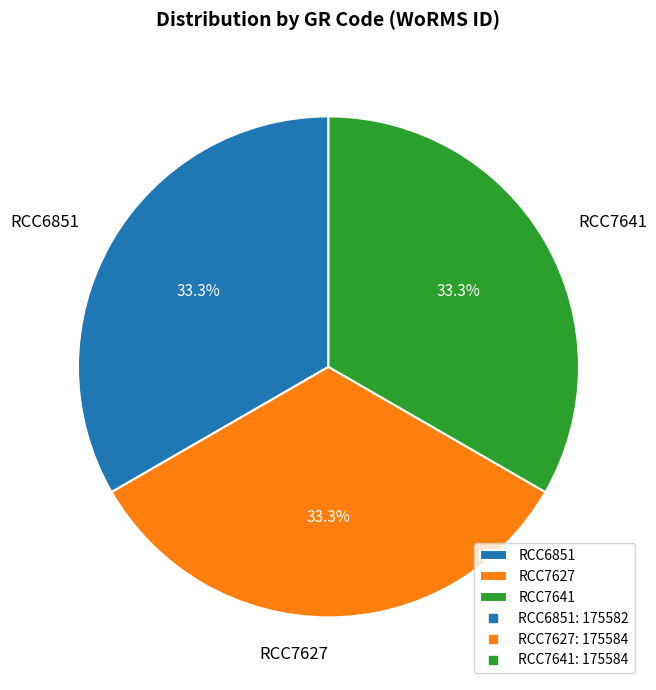

To the nearest percent, what is the combined percentage of RCC6851 and RCC7627?

67%